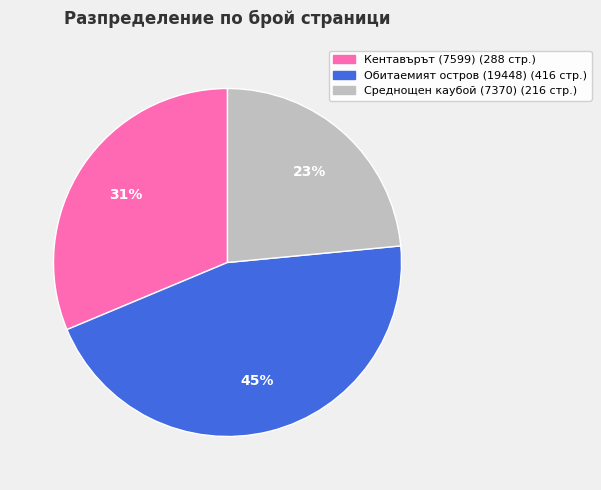

What percentage is the Среднощен каубой (7370) slice, to the nearest percent?

23%